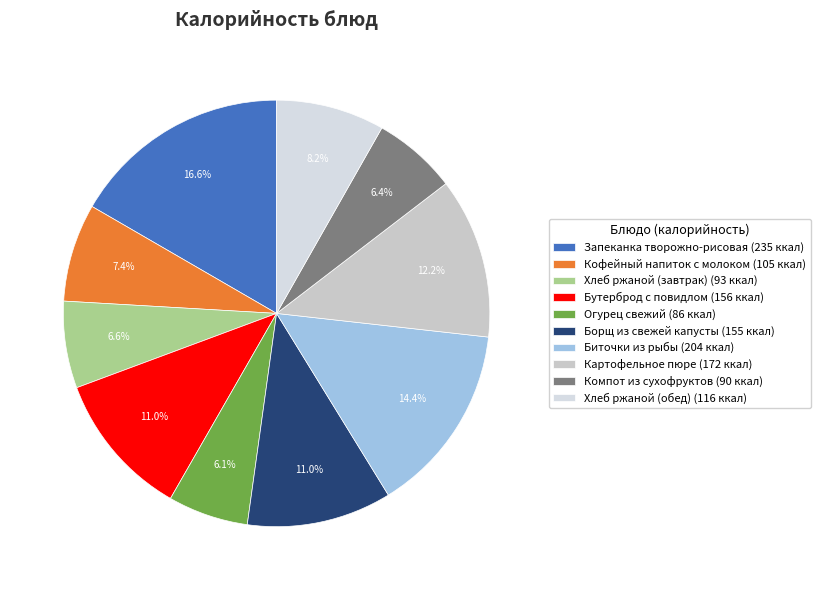

Which slice is the largest?

Запеканка творожно-рисовая